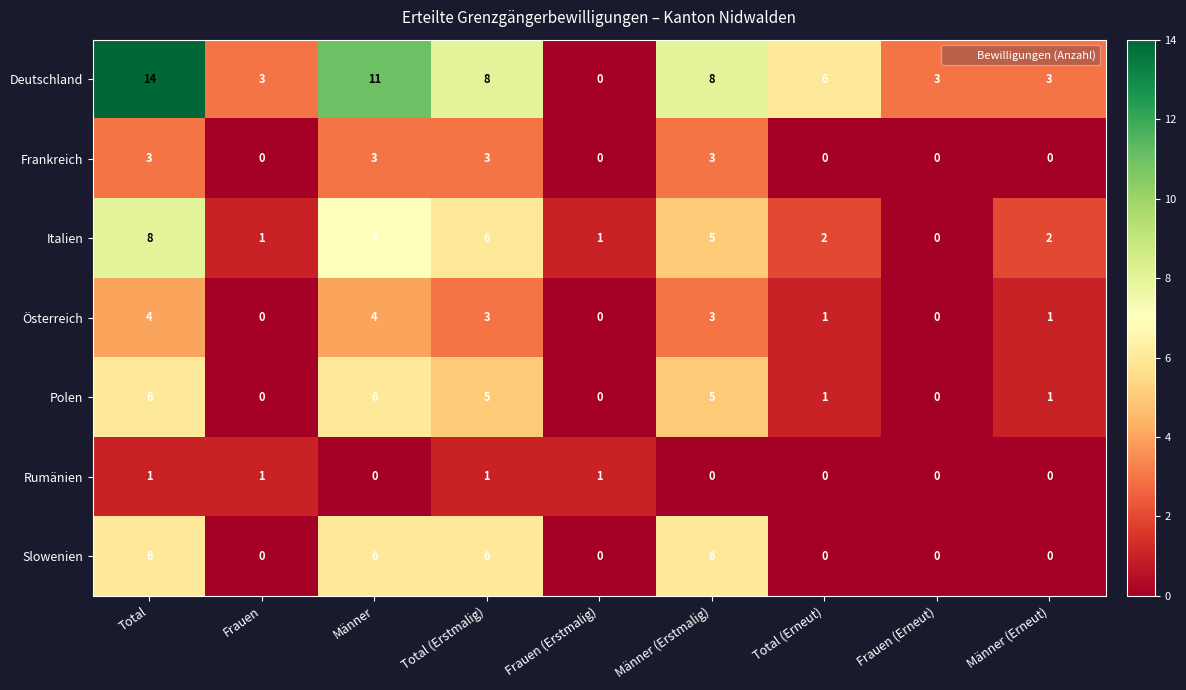

True or false: Rumänien has a value of 0 at Total (Erneut).

True